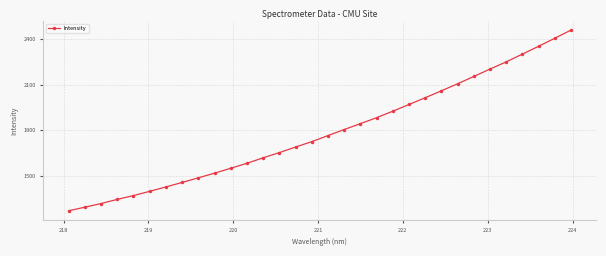

What is the difference between the second highest and minimum values?

1139.0